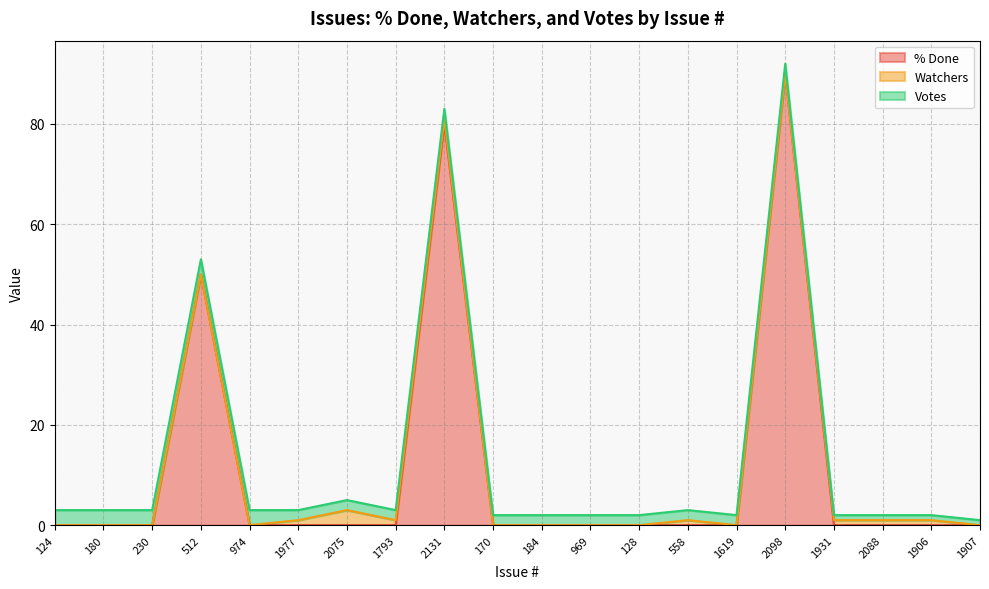

How many lines are shown in the chart?

3